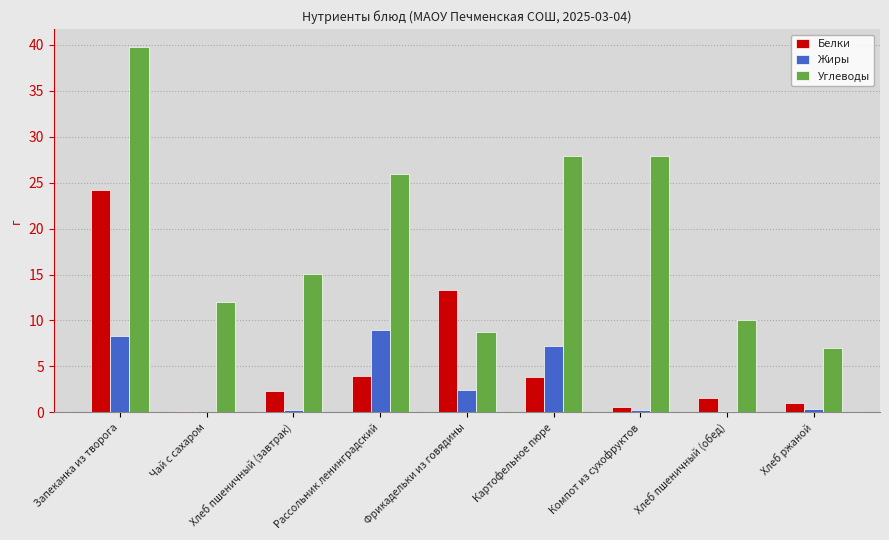

Which series has the largest total across all categories?

Углеводы